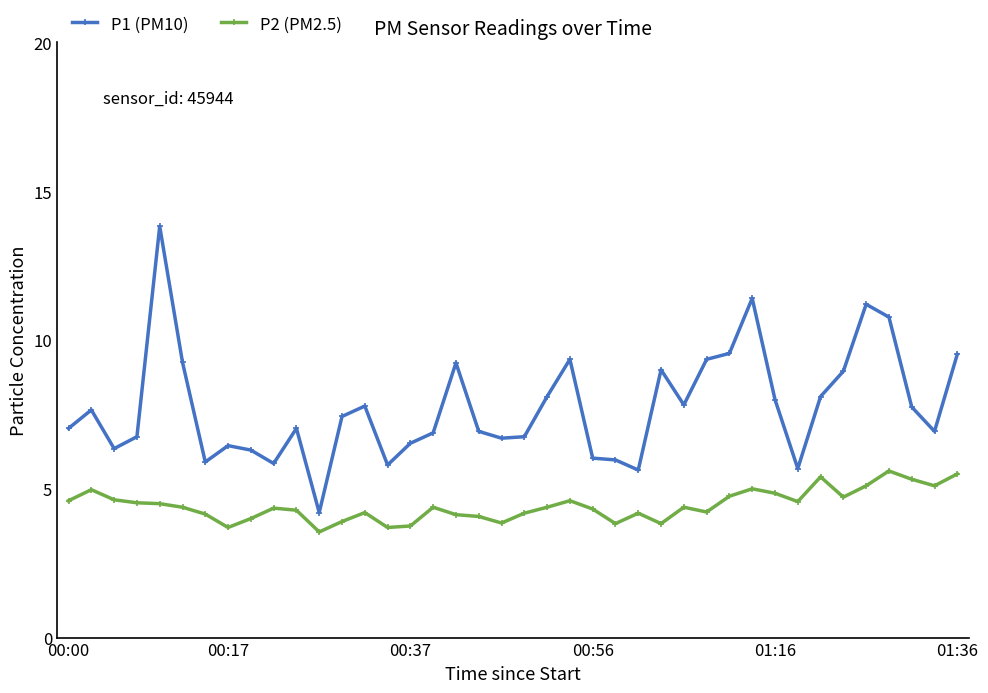

What is the difference between the maximum and second lowest values in the P1 (PM10) series?

8.2